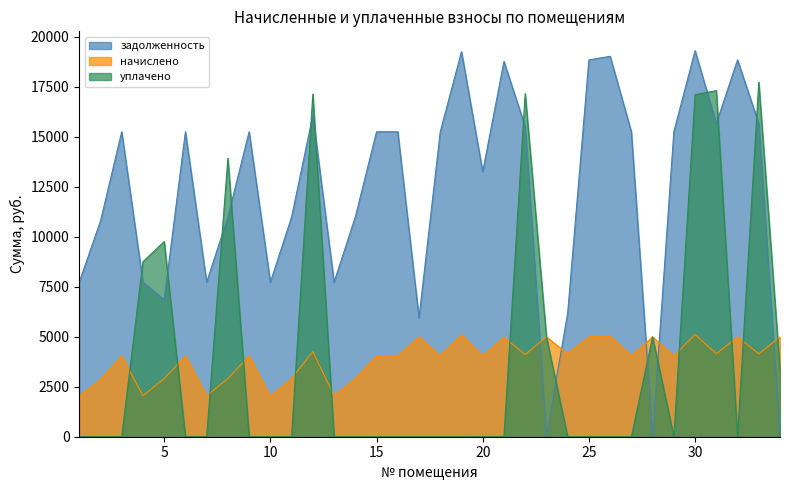

Is the value of уплачено at 19 greater than the value of начислено at 33?

No